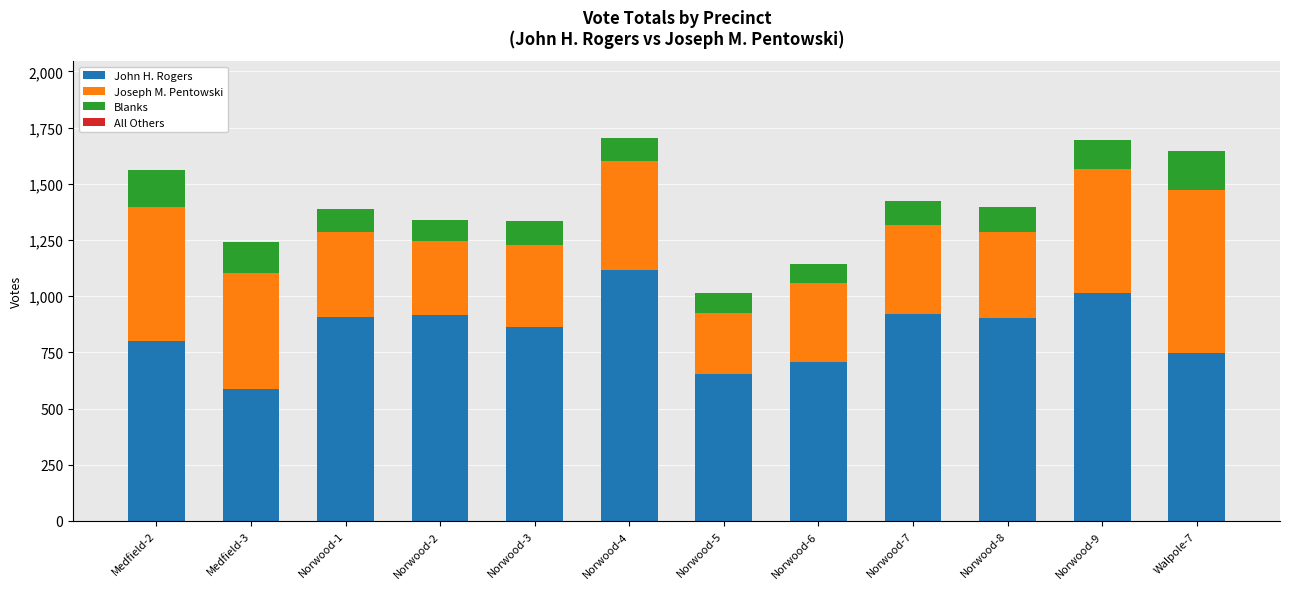

How many data points does each series have?

12